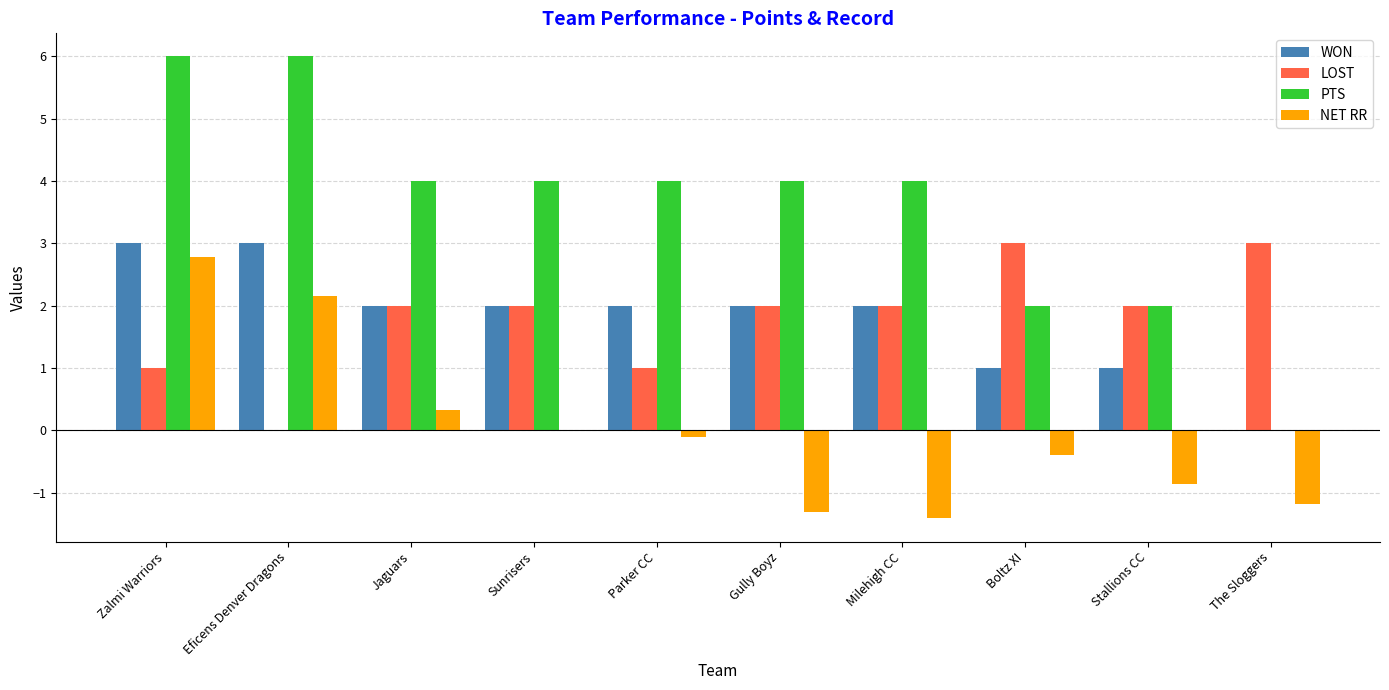

What is the maximum value shown in the chart?

6.0